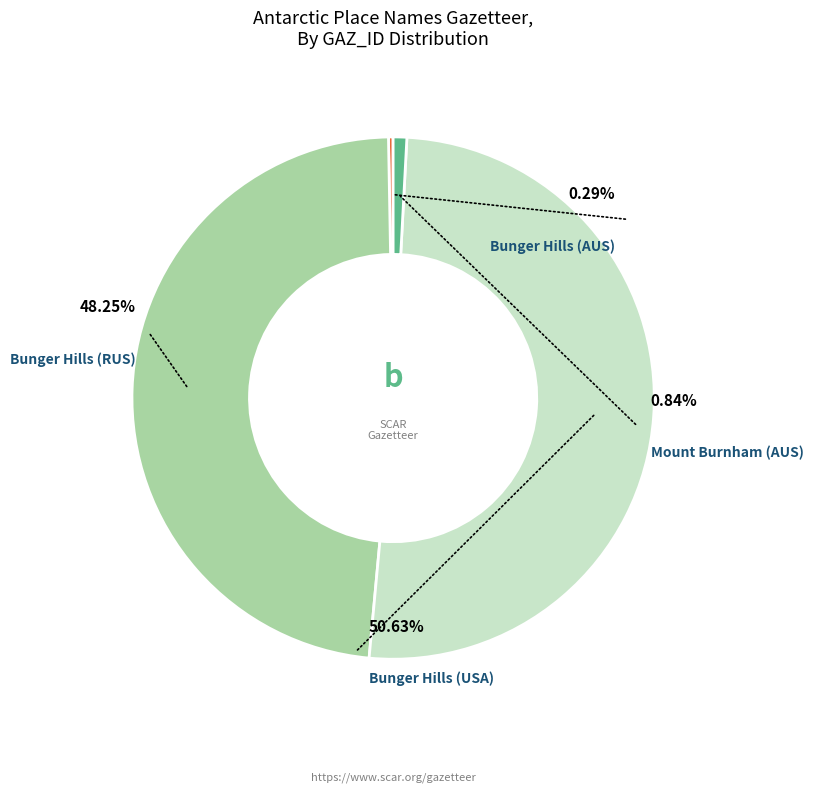

Between Bunger Hills (RUS) and Bunger Hills (AUS), which is larger?

Bunger Hills (RUS)